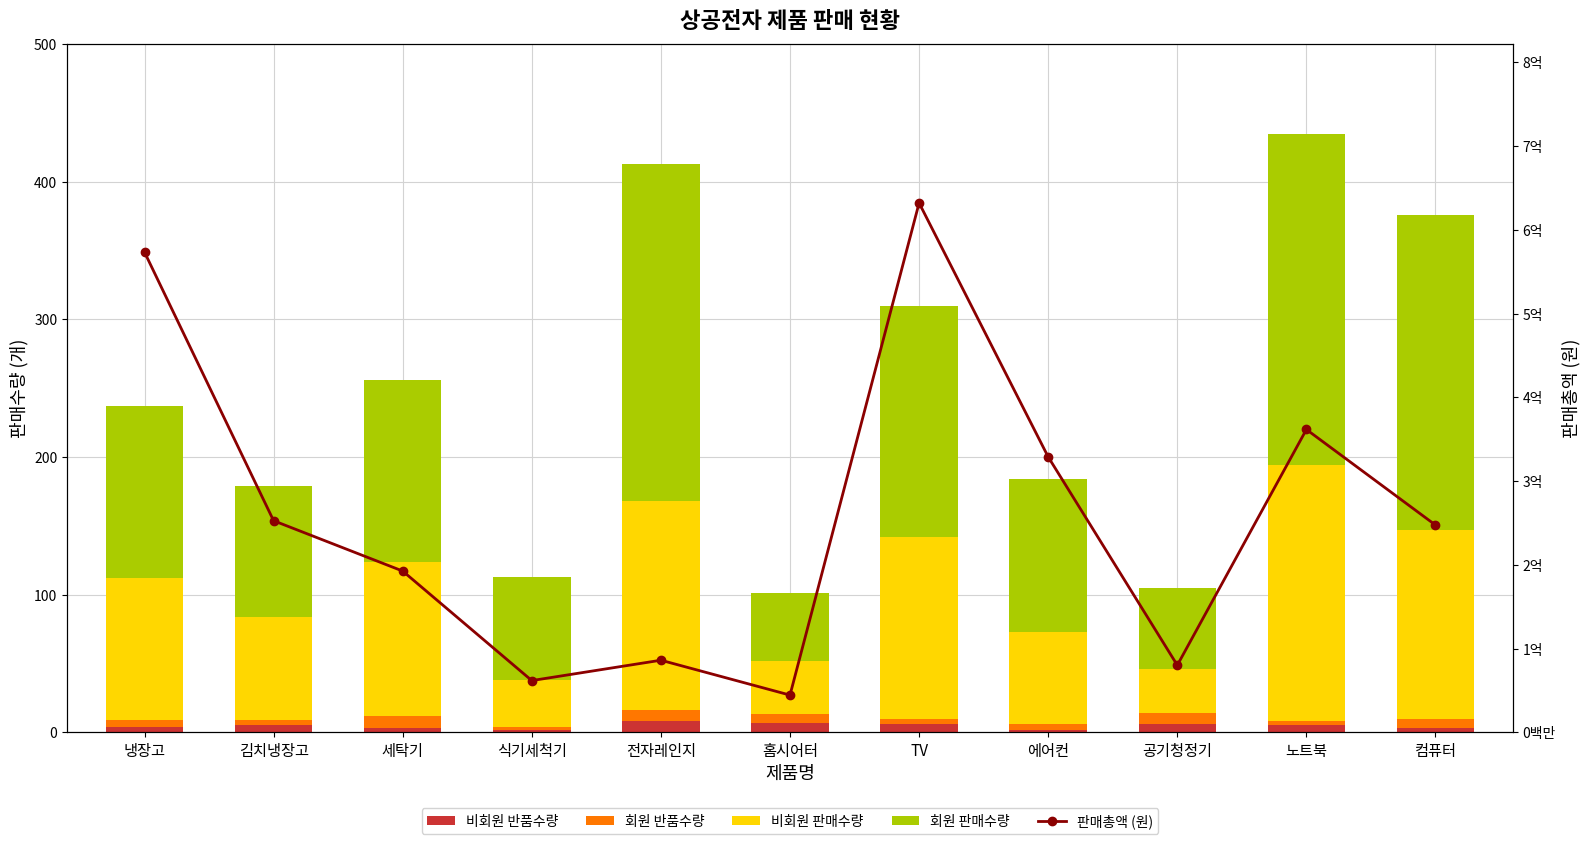

At which label is 비회원 반품수량 closest to 5?

김치냉장고